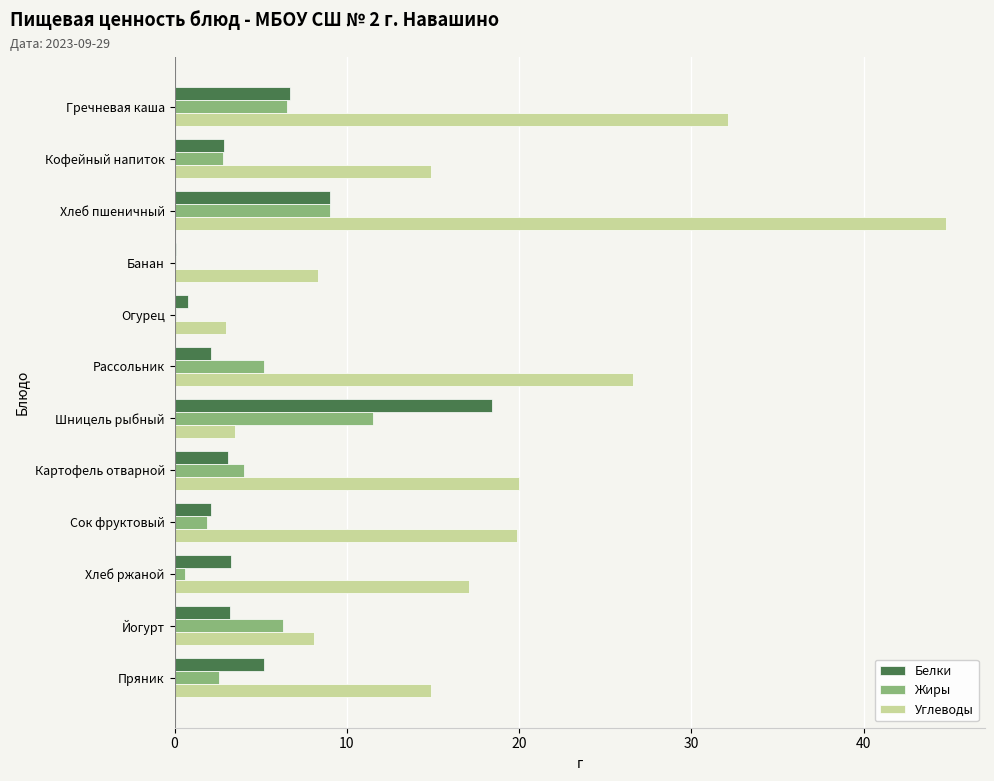

What is the sum of the Белки values at Йогурт and Шницель рыбный?

21.6